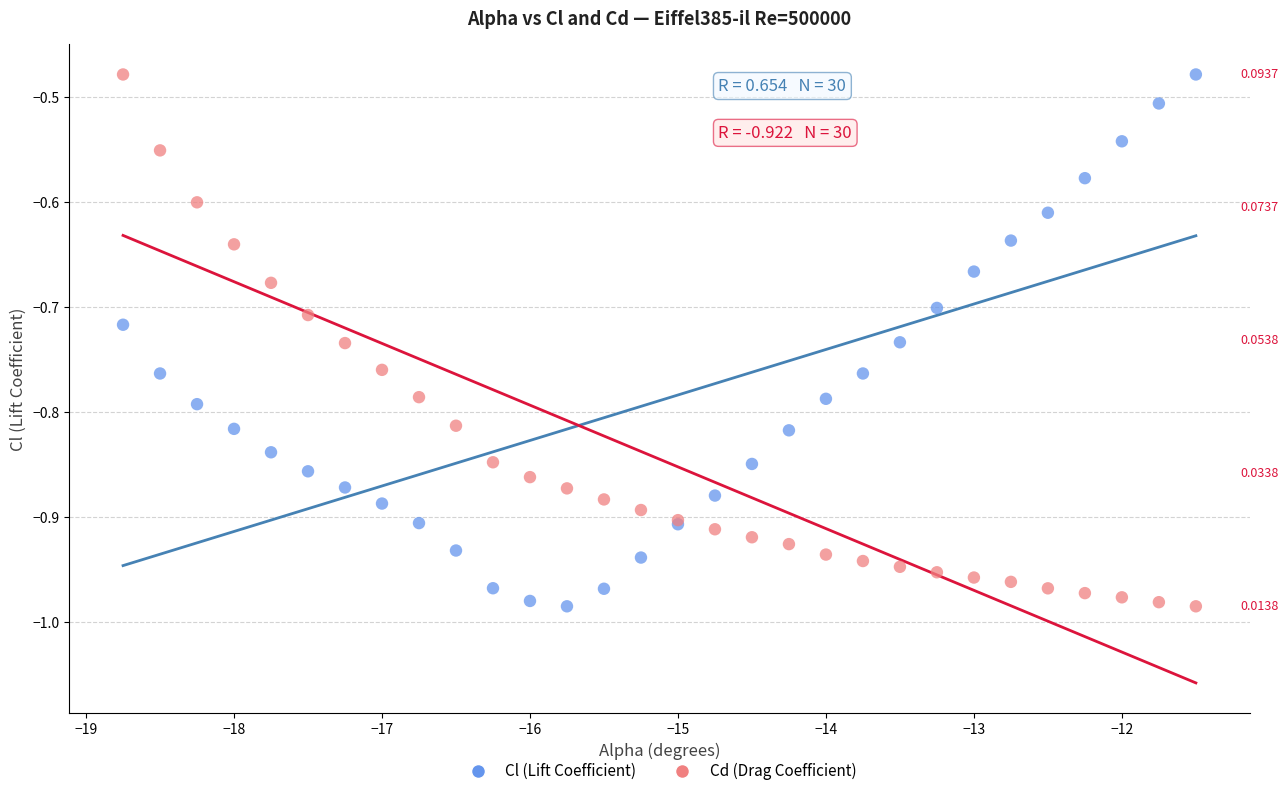

What is the X range (max minus min) for the scatter plot?

7.2